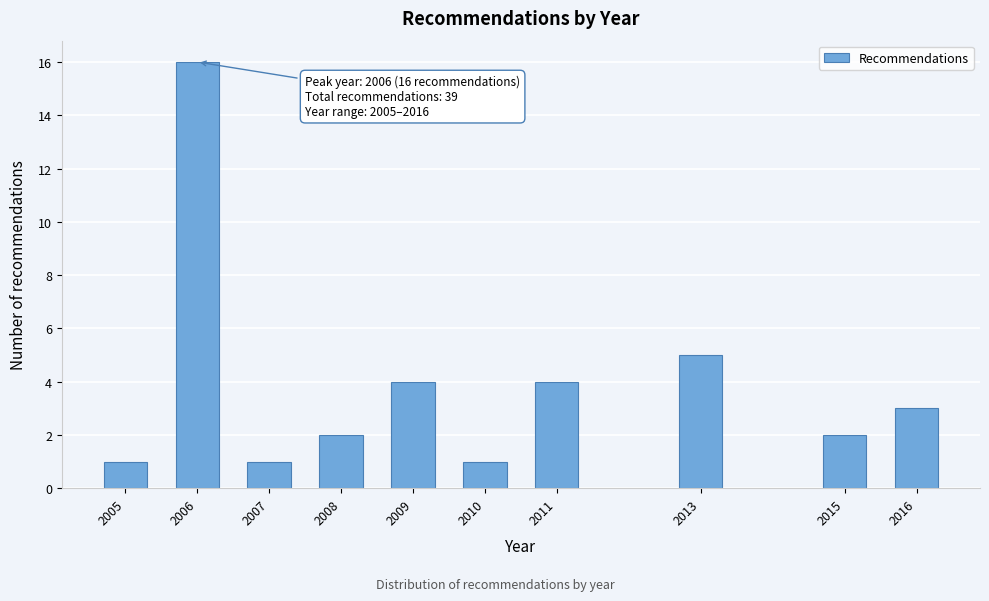

Reading right to left, extract all data points from this chart.

3	2	5	4	1	4	2	1	16	1